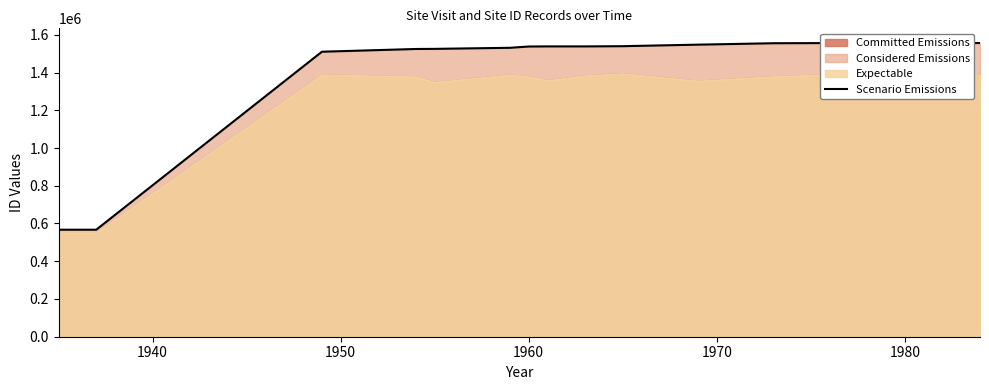

The value at 12 is 857498. True or false?

False